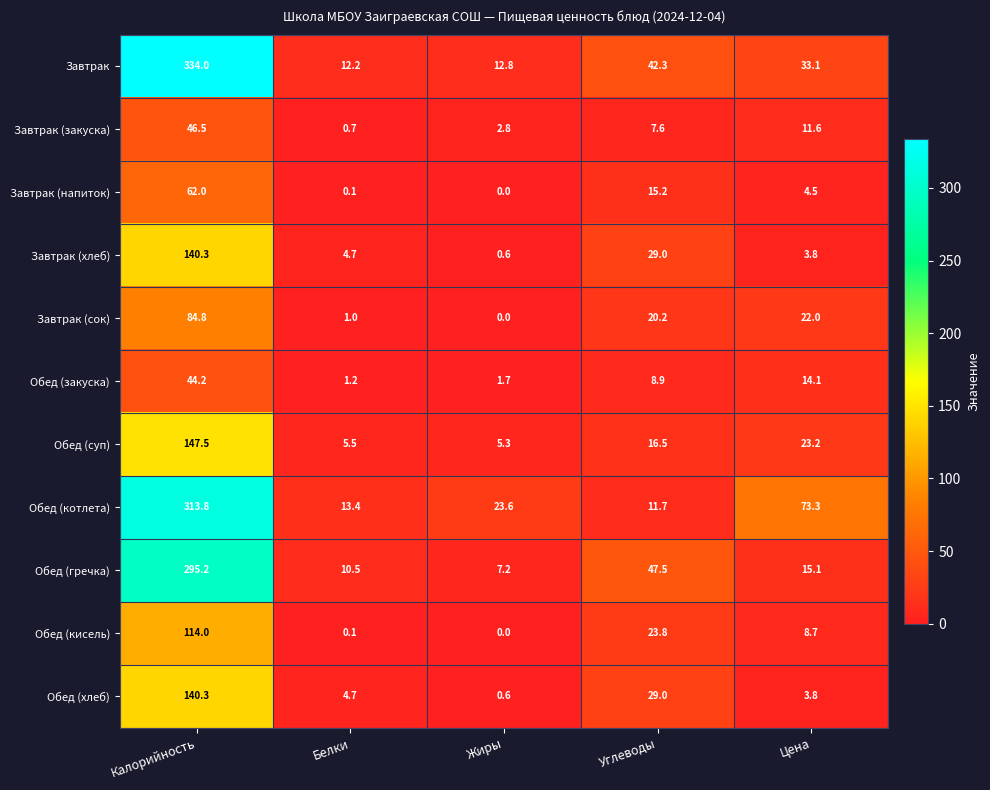

Rank the categories by Обед (котлета) value from lowest to highest.

Углеводы, Белки, Жиры, Цена, Калорийность